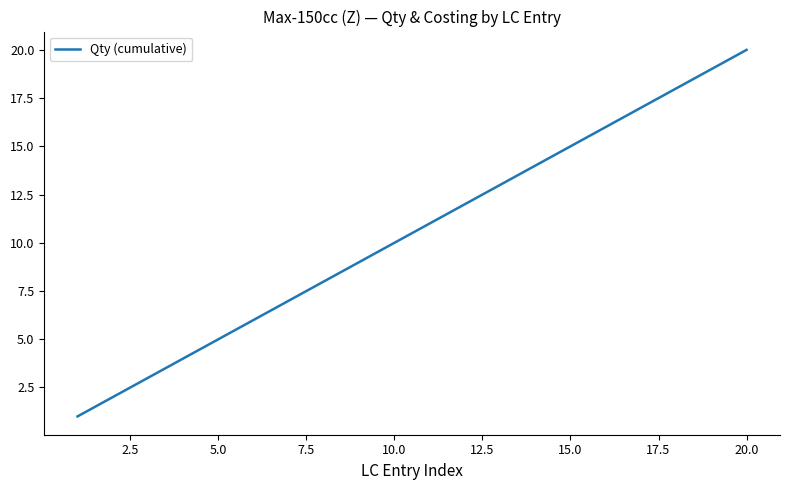

What is the difference between the maximum and minimum values?

19